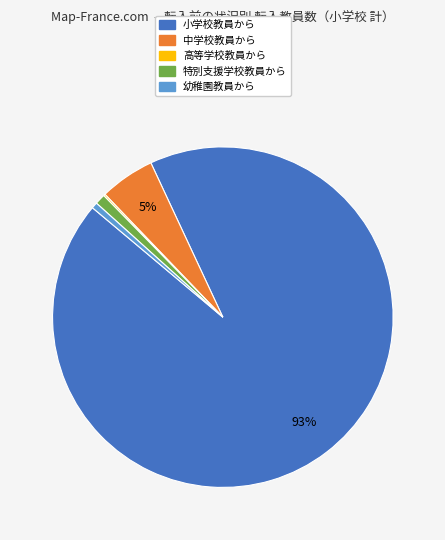

What percentage is the 中学校教員から slice, to the nearest percent?

5%